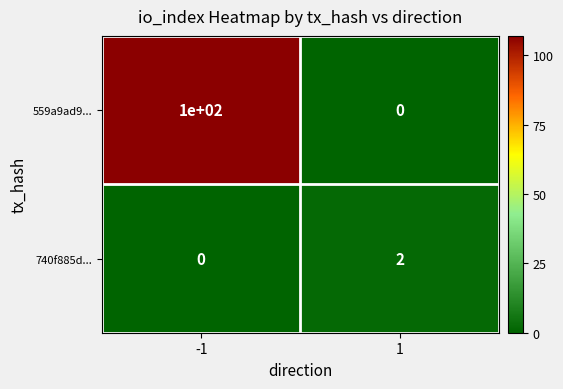

True or false: 740f885d... has a value of 2 at 1.

True